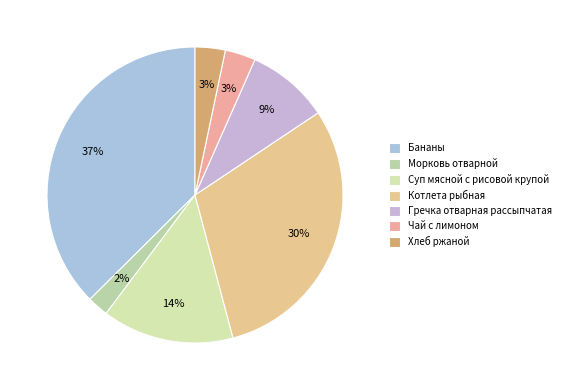

Count the number of slices in the pie.

7